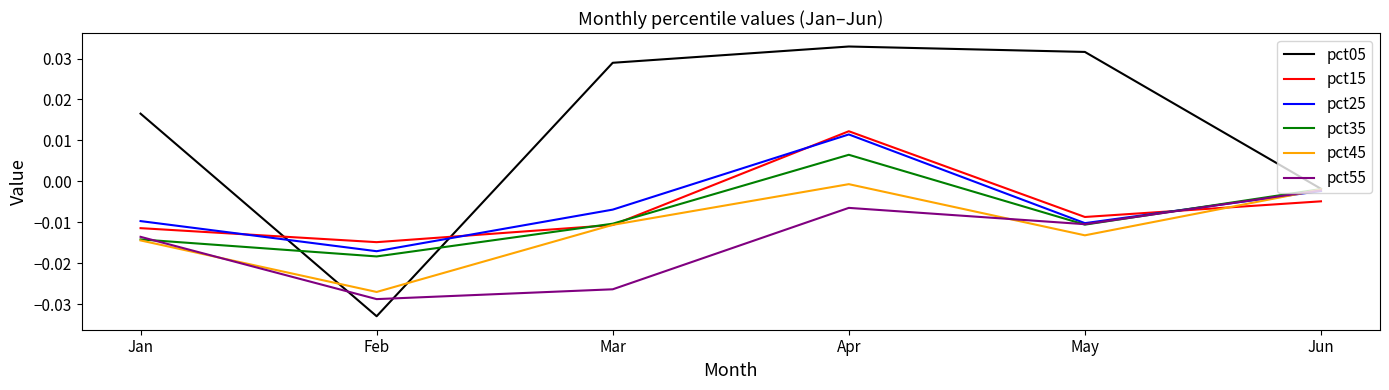

Rank the series by their maximum value, from lowest to highest.

pct55, pct45, pct35, pct25, pct15, pct05